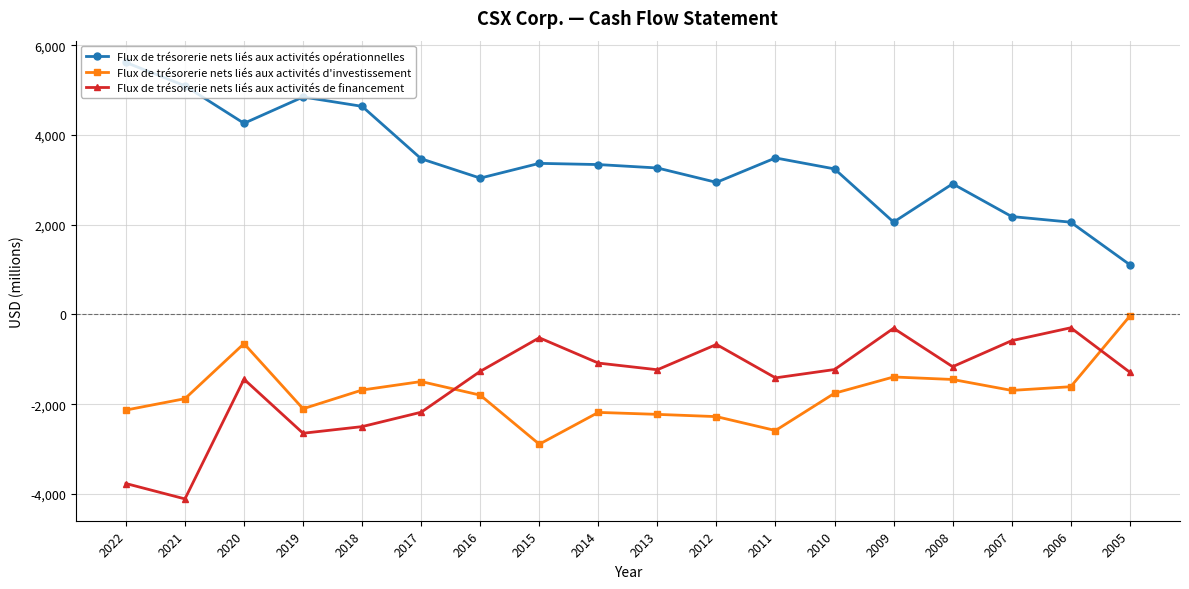

What is the approximate value of Flux de trésorerie nets liés aux activités d'investissement at 2013, to the nearest 50?

-2250